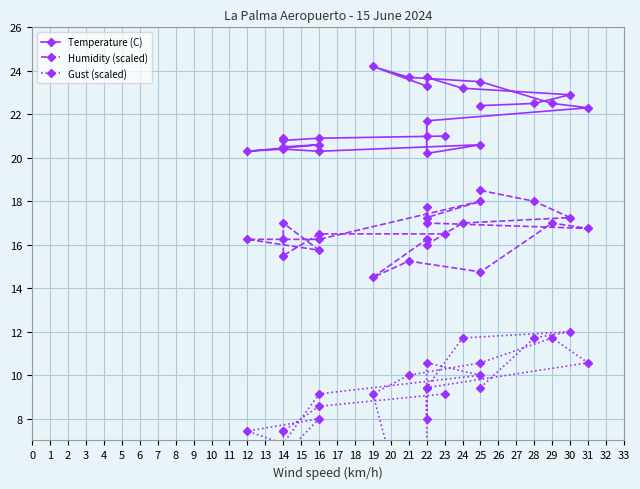

What is the sum of all Gust (scaled) values?

214.6